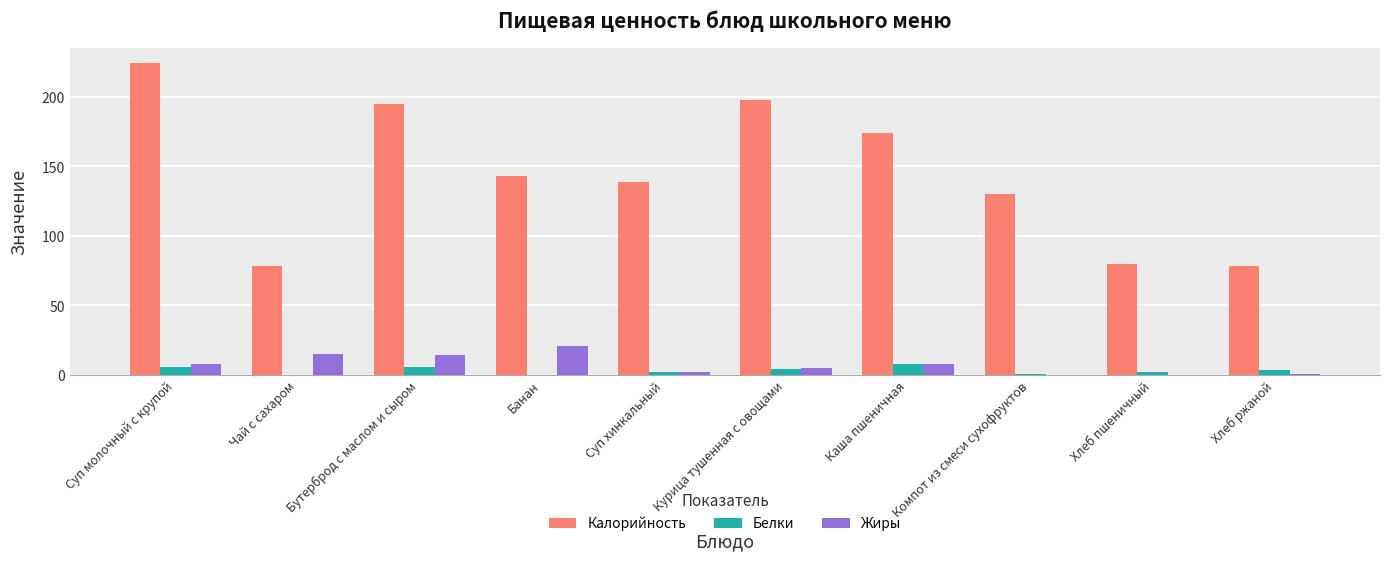

What are all the series names shown in the legend?

Калорийность, Белки, Жиры